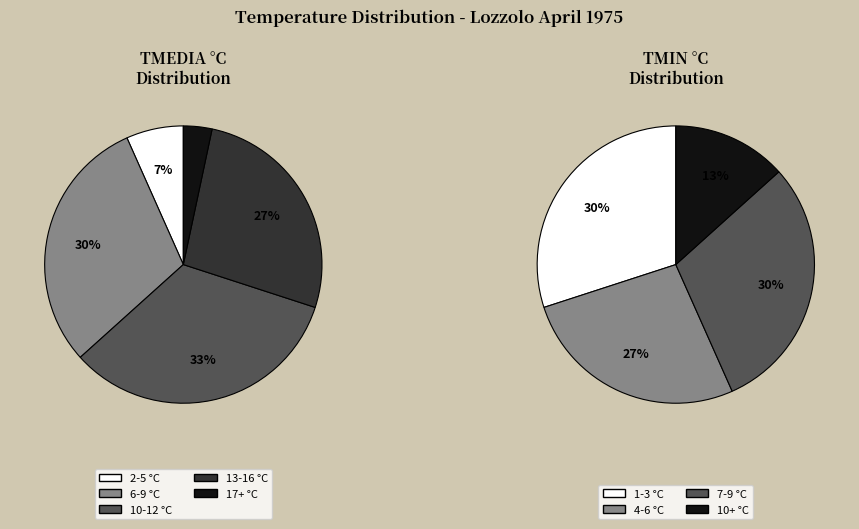

Which series changed the most between 9 and 12?

TMEDIA